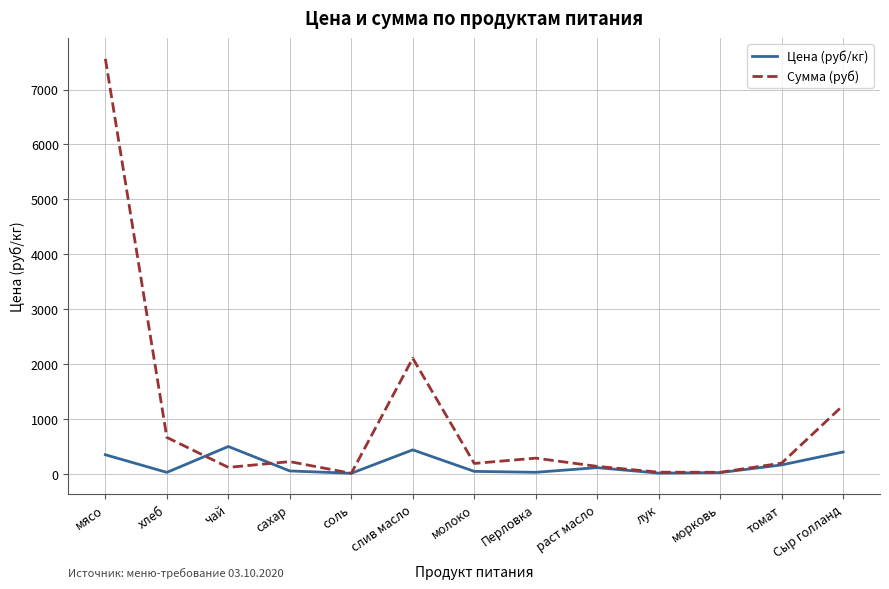

What is the difference between the maximum and minimum values in the Сумма (руб) series?

7548.5